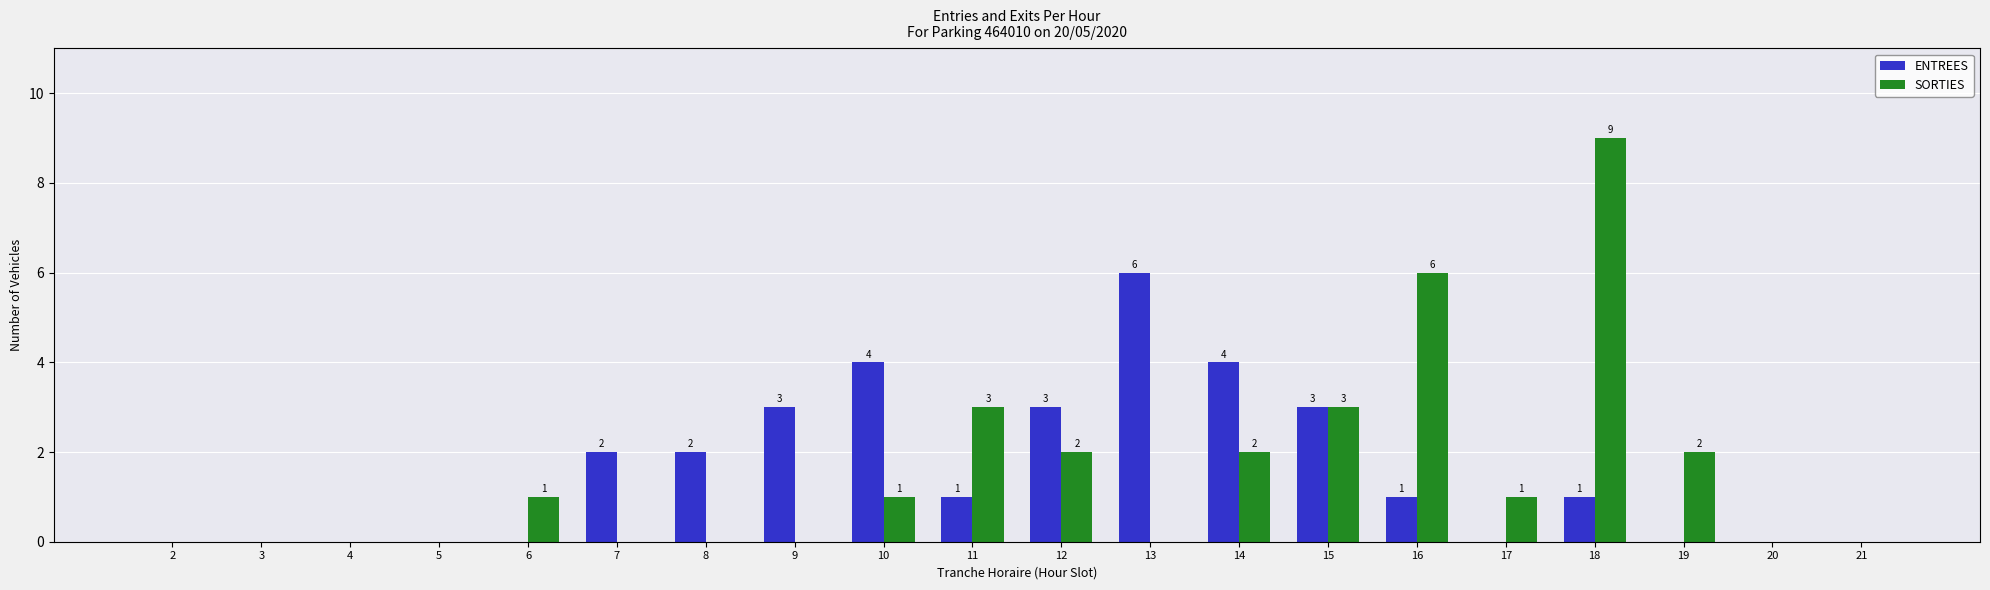

How many distinct data groups are displayed?

2